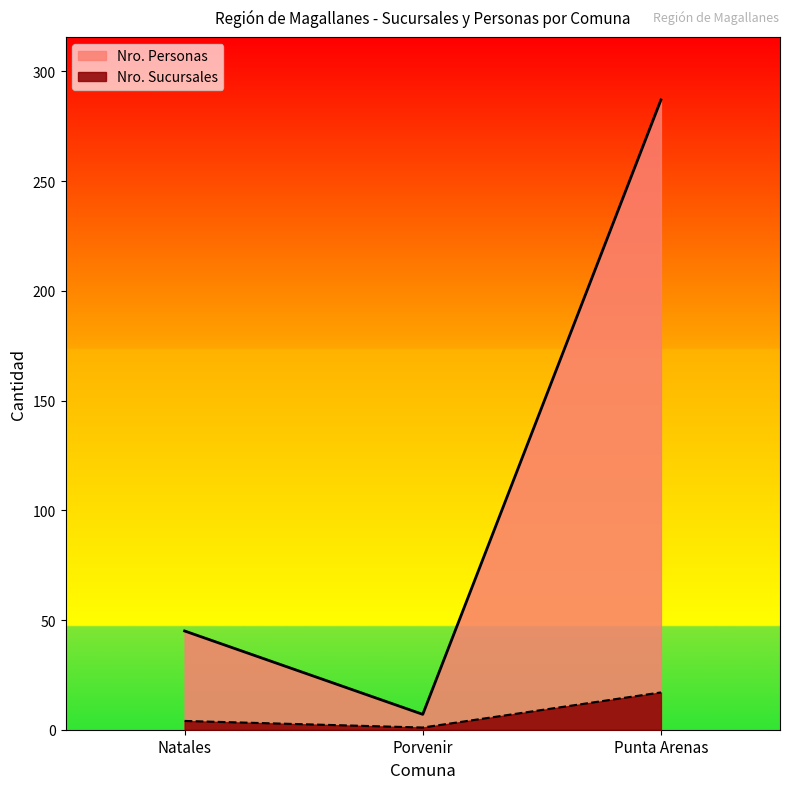

What is the label of the 1st point from the right?

Punta Arenas